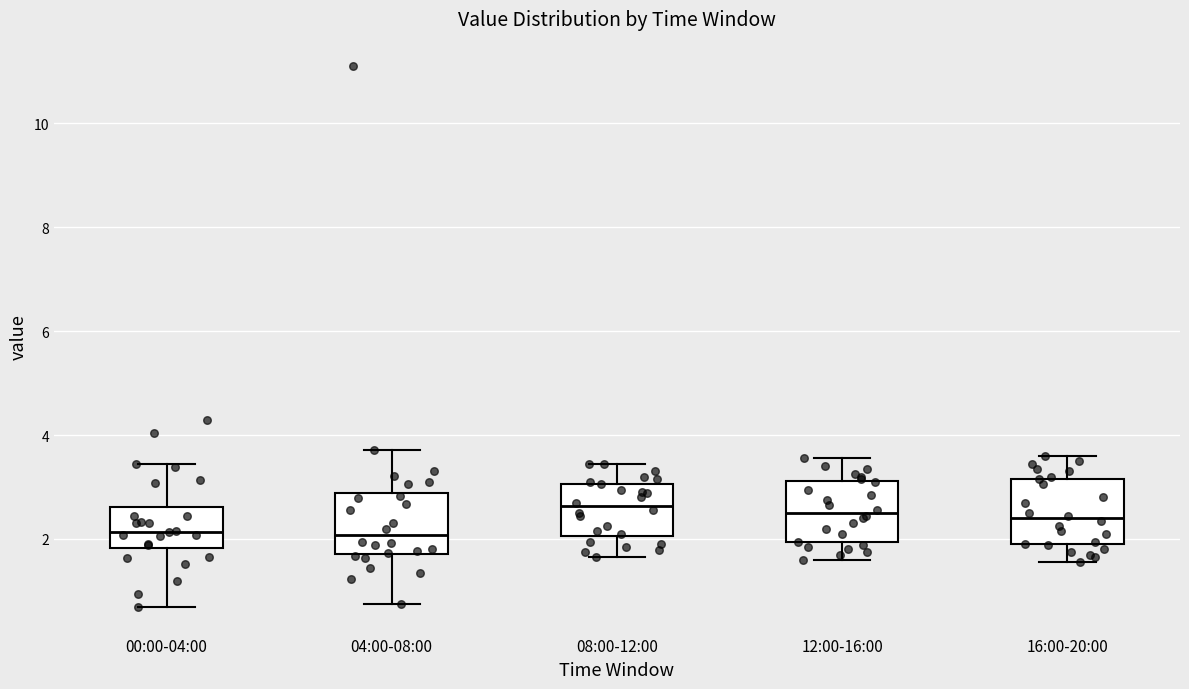

Reading left to right, transcribe this box plot: for each box, give where its median line is, the range the box spans, and where its two whiskers end, as read against the y-axis. The values are not printed on the chart, so give them approximately, as read against the axis.

00:00-04:00: median 2.2, box 1.8 to 2.6, whiskers 0.8 to 3.4
04:00-08:00: median 2.0, box 1.8 to 2.8, whiskers 0.8 to 3.8
08:00-12:00: median 2.6, box 2.0 to 3.0, whiskers 1.6 to 3.4
12:00-16:00: median 2.6, box 2.0 to 3.2, whiskers 1.6 to 3.6
16:00-20:00: median 2.4, box 1.8 to 3.2, whiskers 1.6 to 3.6